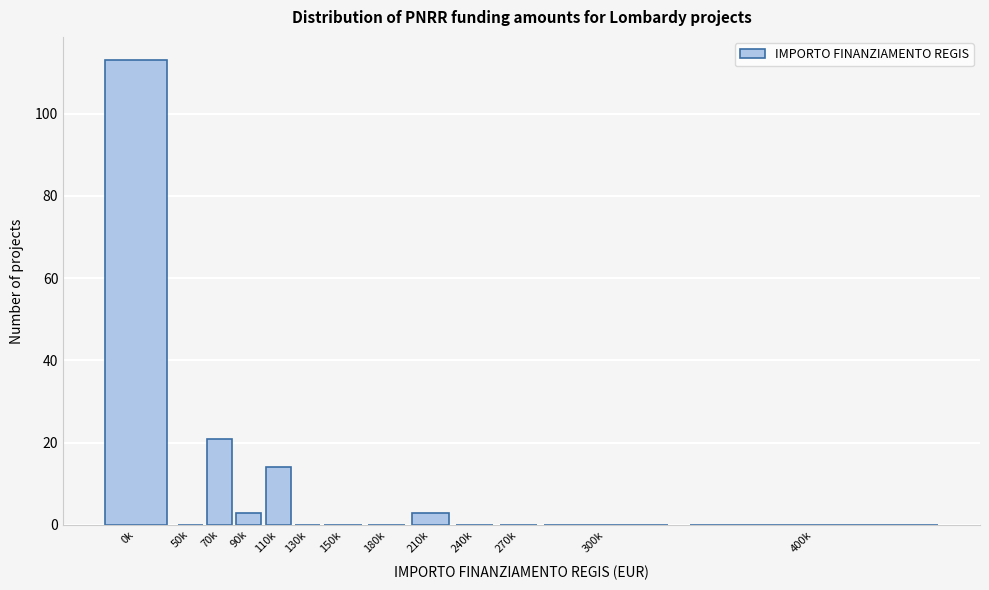

Reading right to left, list all the values displayed in this chart.

400k=0	300k=0	270k=0	240k=0	210k=3	180k=0	150k=0	130k=0	110k=14	90k=3	70k=21	50k=0	0k=113